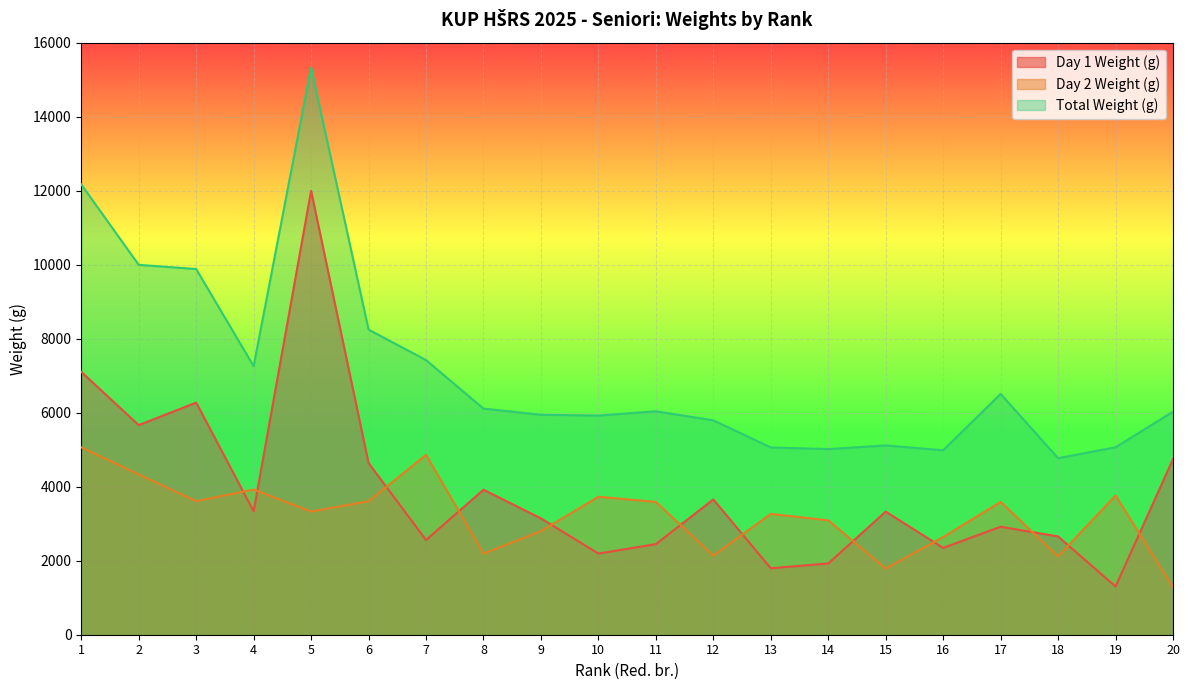

True or false: Total Weight (g) and Day 1 Weight (g) cross at least once.

False